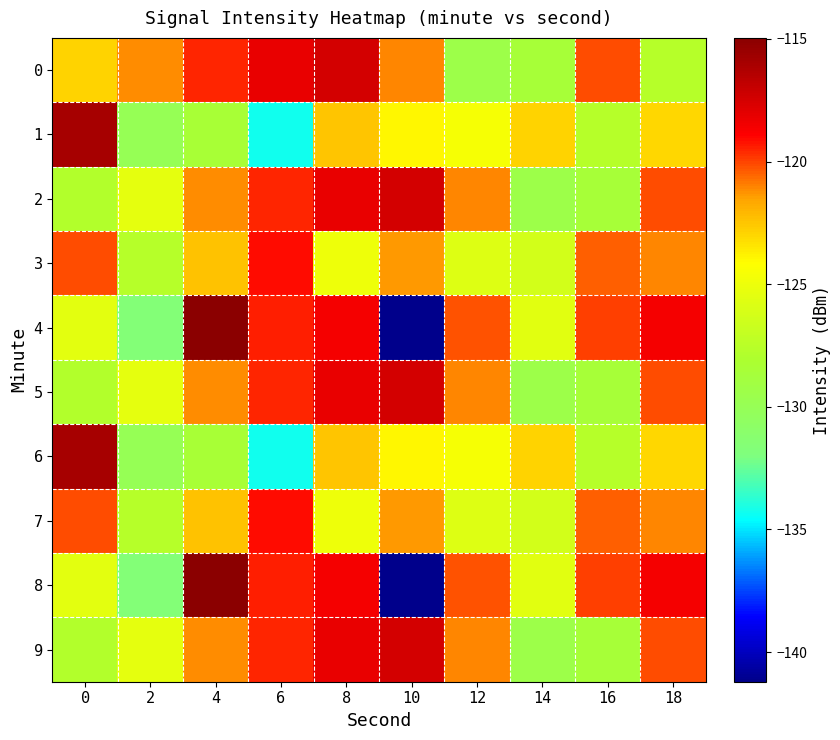

Reading left to right, list all the values displayed in this chart.

0: 0=-122.9	2=-121.1	4=-119.5	6=-118.2	8=-117.5	10=-121.0	12=-129.4	14=-128.5	16=-120.1	18=-127.6
1: 0=-115.9	2=-129.9	4=-128.5	6=-134.3	8=-122.5	10=-123.9	12=-124.5	14=-122.9	16=-127.6	18=-123.0
2: 0=-127.9	2=-125.4	4=-121.1	6=-119.5	8=-118.2	10=-117.5	12=-121.0	14=-129.4	16=-128.5	18=-120.1
3: 0=-120.1	2=-127.6	4=-122.4	6=-119.1	8=-125.0	10=-121.4	12=-125.8	14=-126.3	16=-120.4	18=-121.1
4: 0=-125.4	2=-131.6	4=-115.0	6=-119.5	8=-118.6	10=-141.2	12=-120.2	14=-125.6	16=-120.0	18=-118.6
5: 0=-127.9	2=-125.4	4=-121.1	6=-119.5	8=-118.2	10=-117.5	12=-121.0	14=-129.4	16=-128.5	18=-120.1
6: 0=-115.9	2=-129.9	4=-128.5	6=-134.3	8=-122.5	10=-123.9	12=-124.5	14=-122.9	16=-127.6	18=-123.0
7: 0=-120.1	2=-127.6	4=-122.4	6=-119.1	8=-125.0	10=-121.4	12=-125.8	14=-126.3	16=-120.4	18=-121.1
8: 0=-125.4	2=-131.6	4=-115.0	6=-119.5	8=-118.6	10=-141.2	12=-120.2	14=-125.6	16=-120.0	18=-118.6
9: 0=-127.9	2=-125.4	4=-121.1	6=-119.5	8=-118.2	10=-117.5	12=-121.0	14=-129.4	16=-128.5	18=-120.1